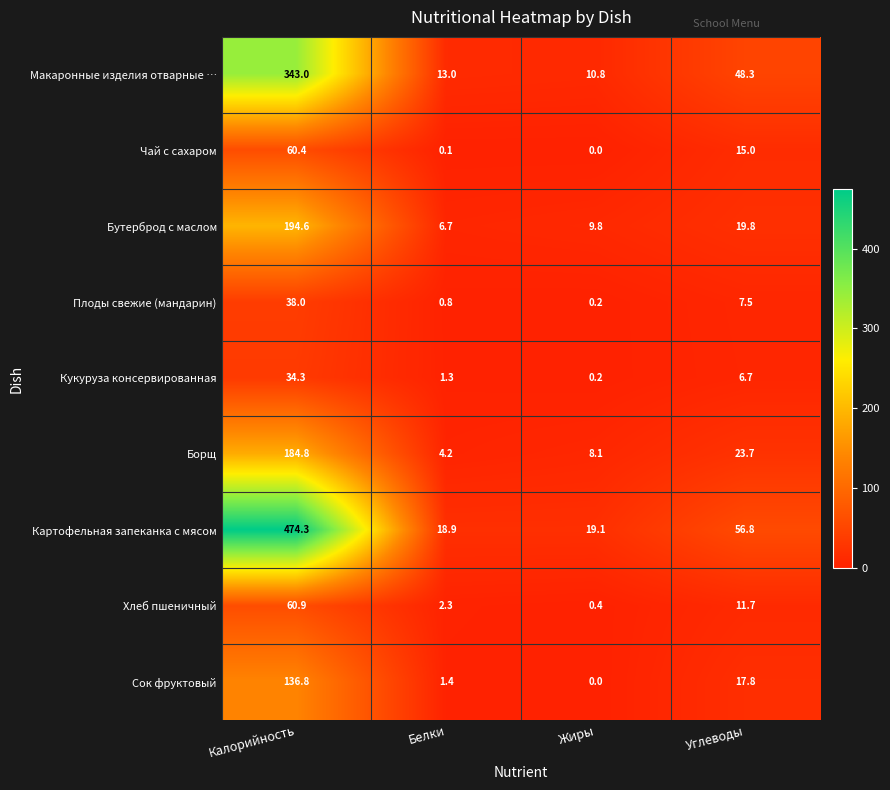

Between Белки and Жиры, which series saw the biggest shift?

Борщ